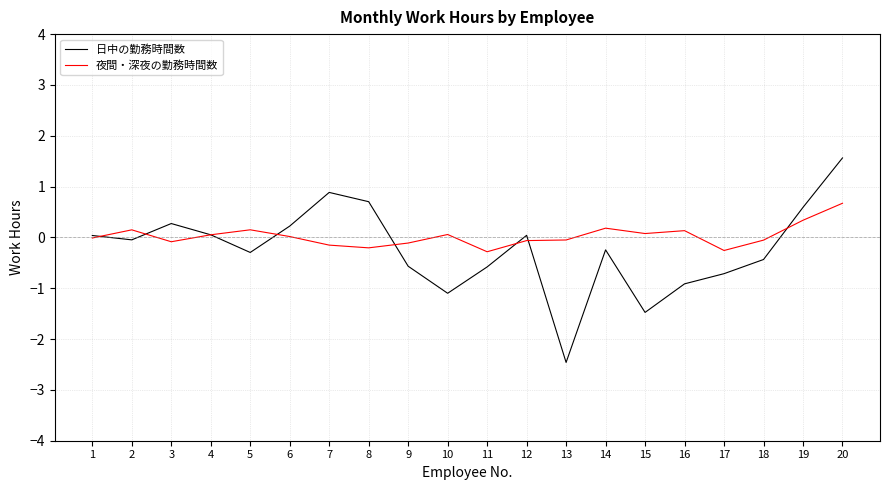

What is the sum of the 日中の勤務時間数 values at 20 and 2?

1.5